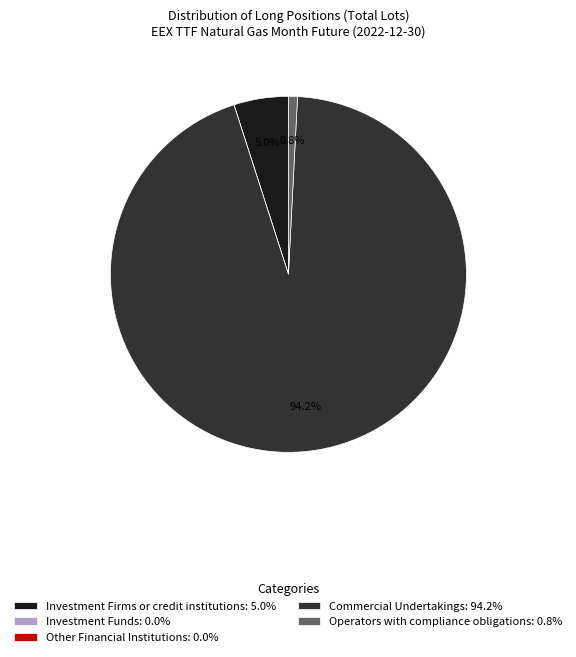

Does Commercial Undertakings: 94.2% account for over 50% of the chart?

Yes